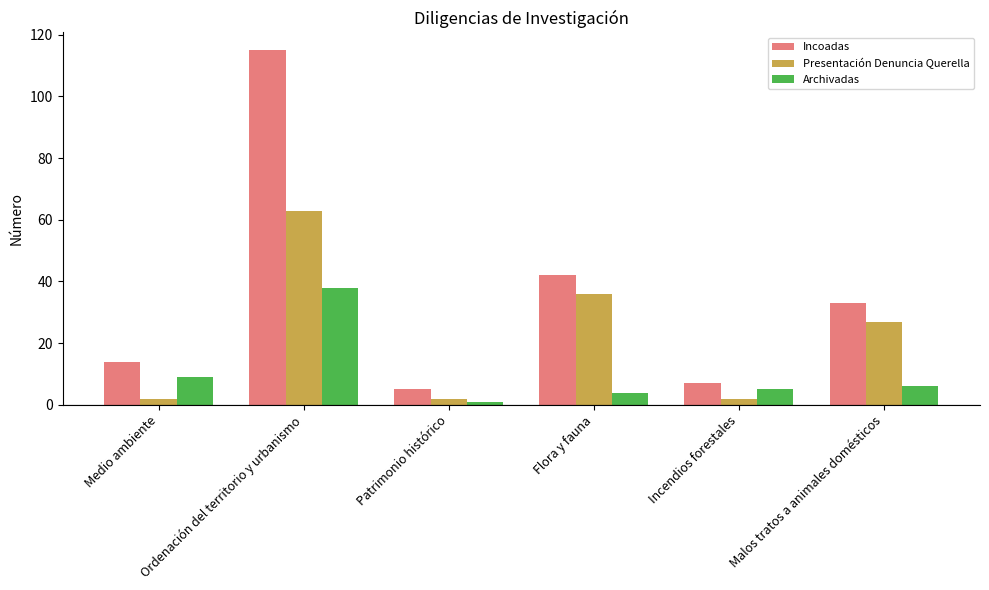

What is the value of the Incoadas bar at the 1st from the left?

14